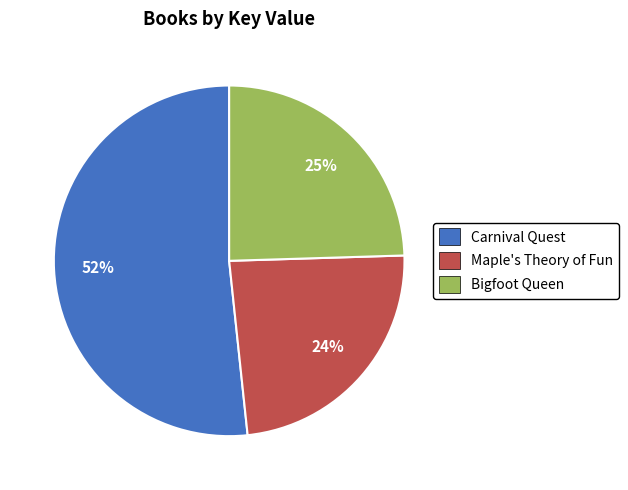

The Bigfoot Queen slice represents 15% of the pie. True or false?

False